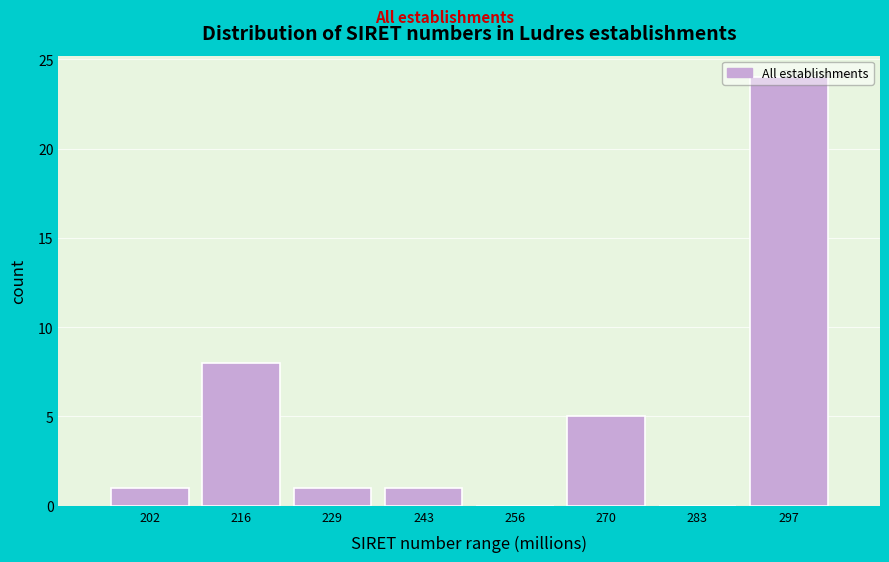

The chart shows a value of 31 at 297. True or false?

False